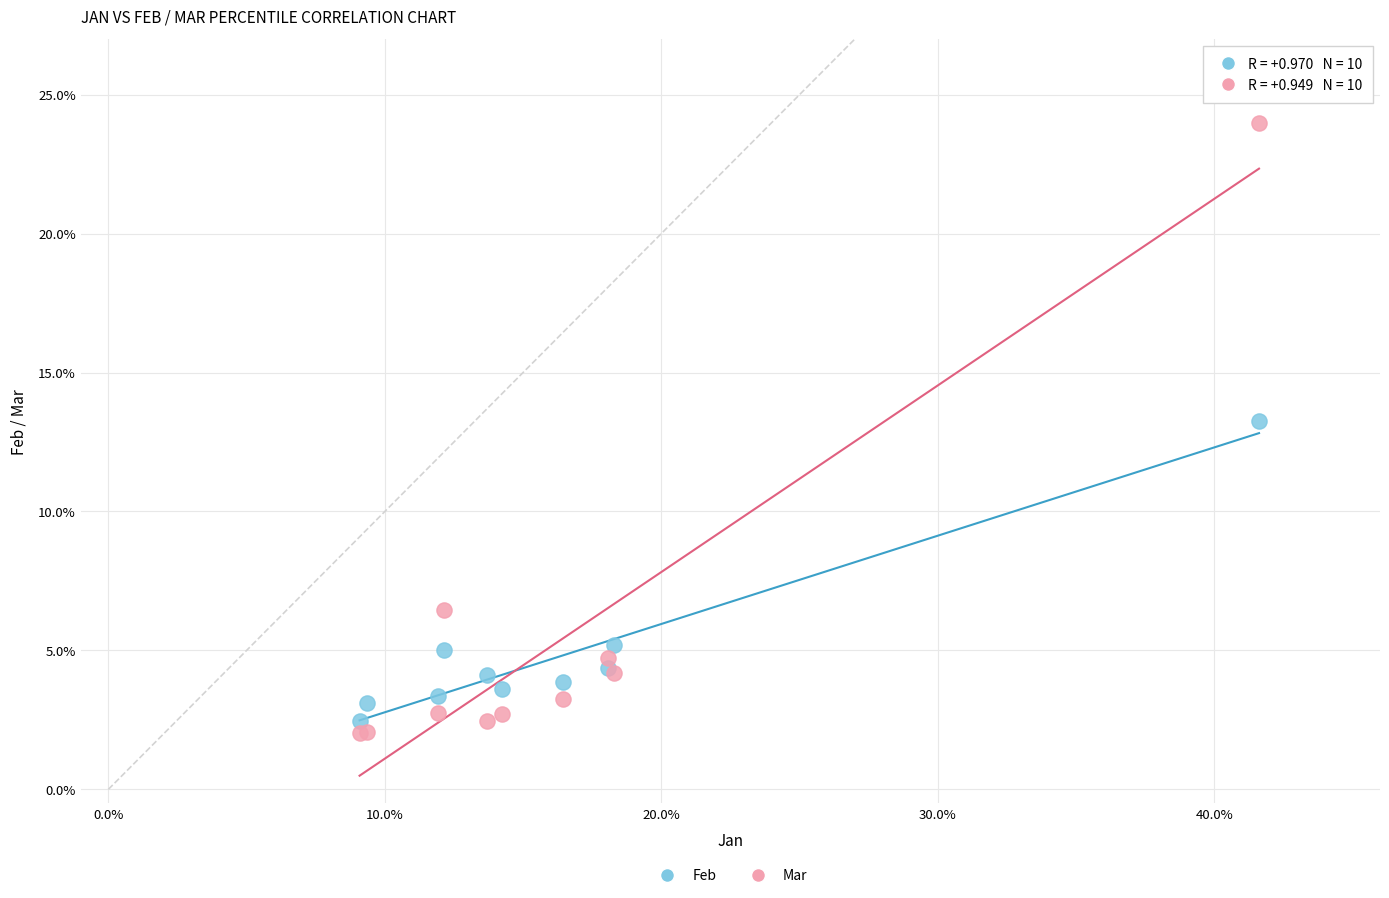

Which series has the widest spread of Y values?

Mar